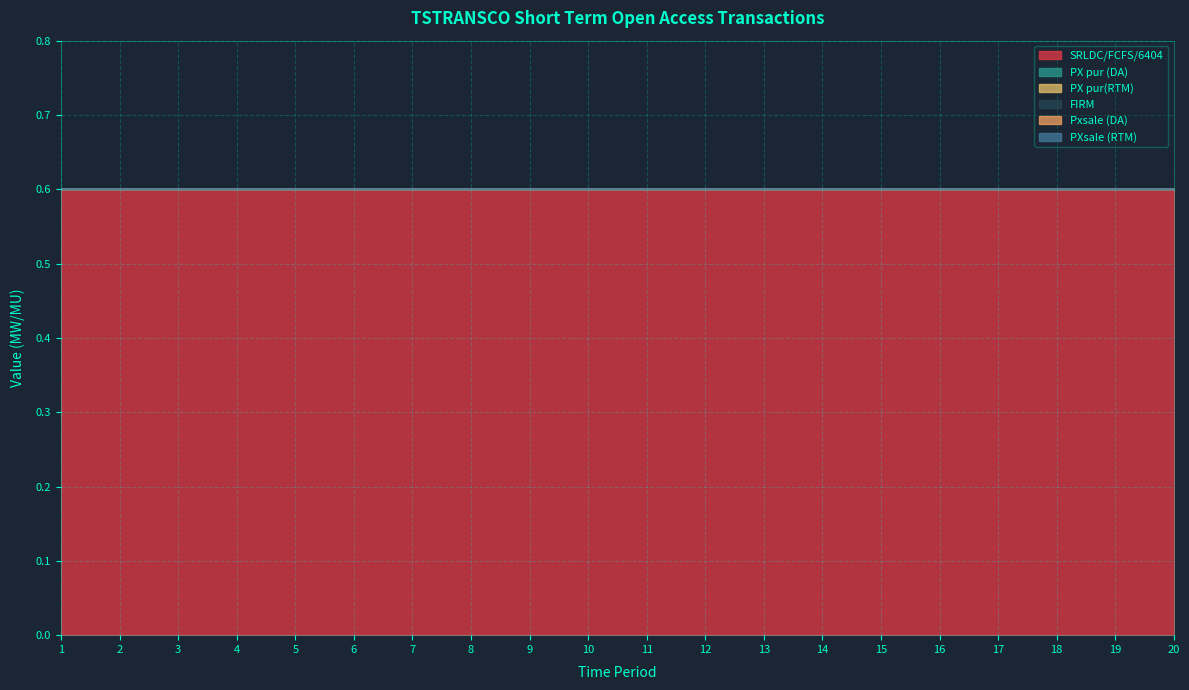

Which series changed the most between 7 and 20?

SRLDC/FCFS/6404